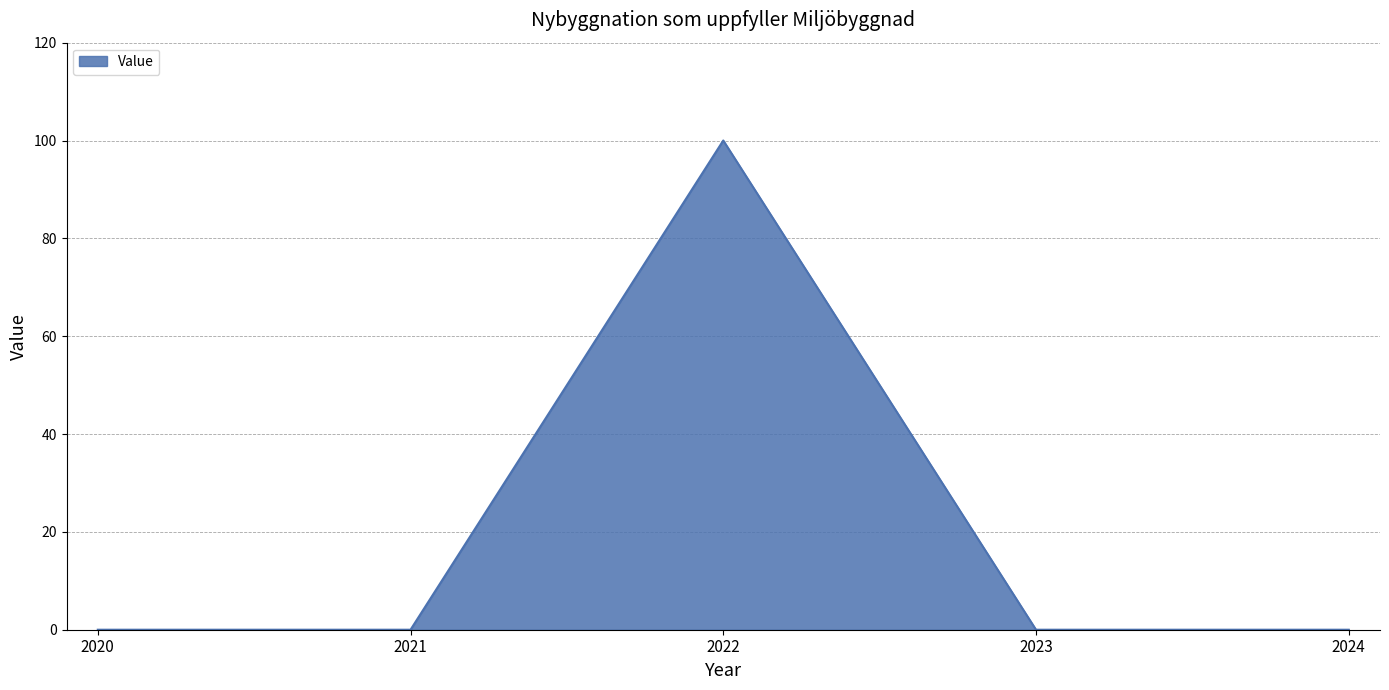

Reading left to right, list all the values displayed in this chart.

0	0	100	0	0